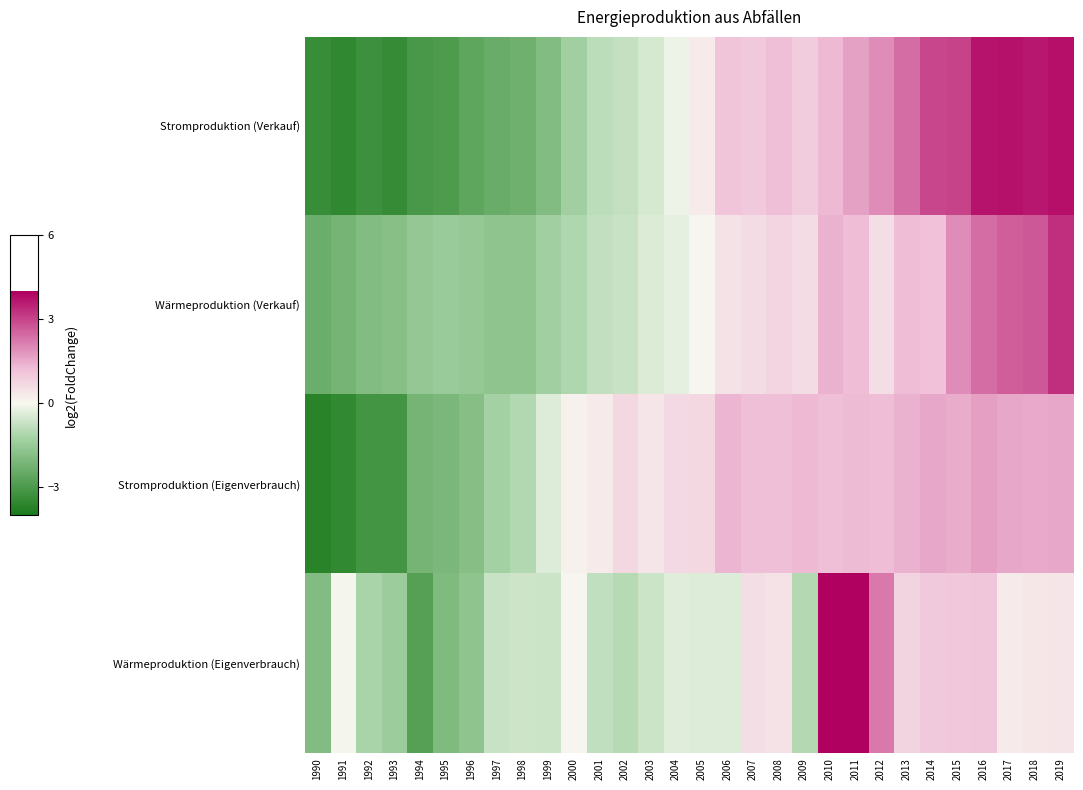

At how many categories does at least one series exceed 0?

20